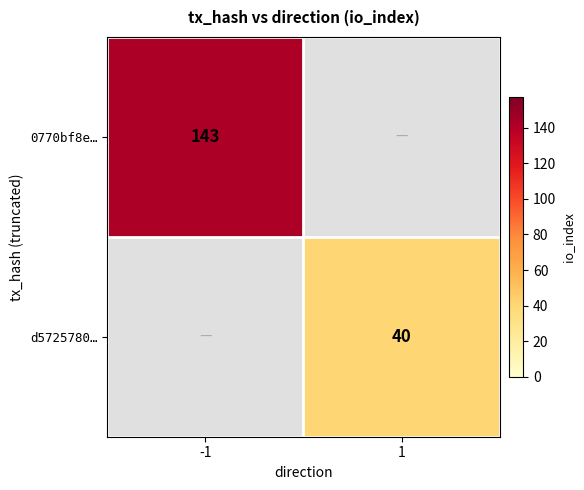

Which label corresponds to the smallest value in the chart?

1